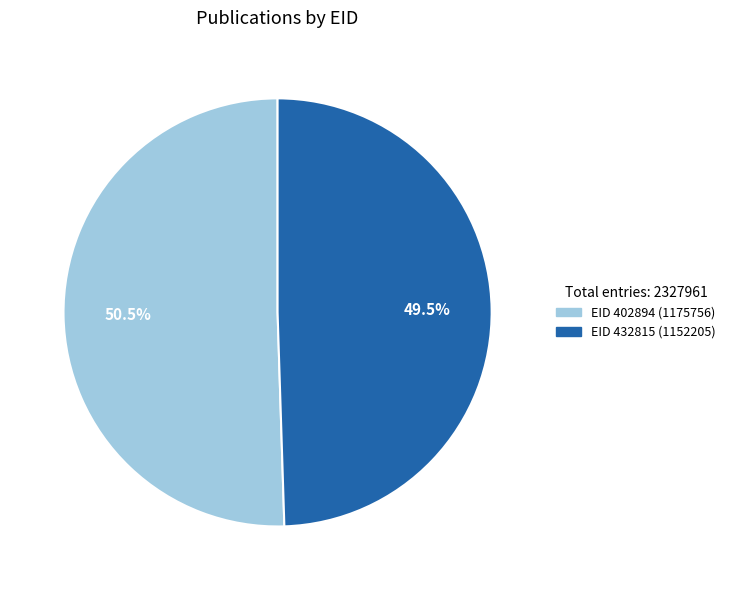

How many slices are in this pie chart?

2